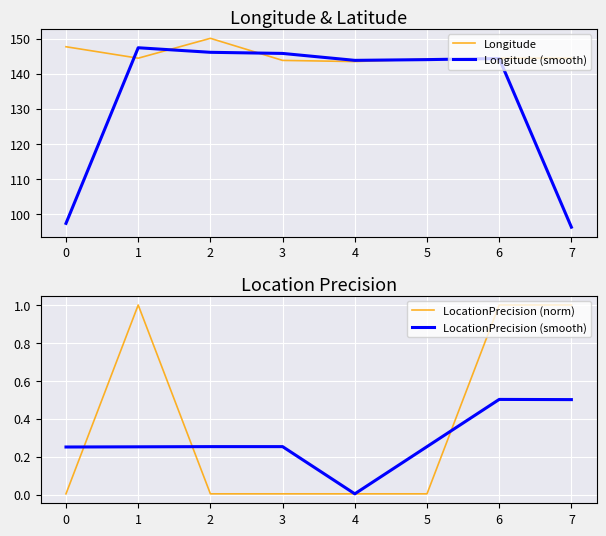

What is the highest value of the Longitude series?

150.1